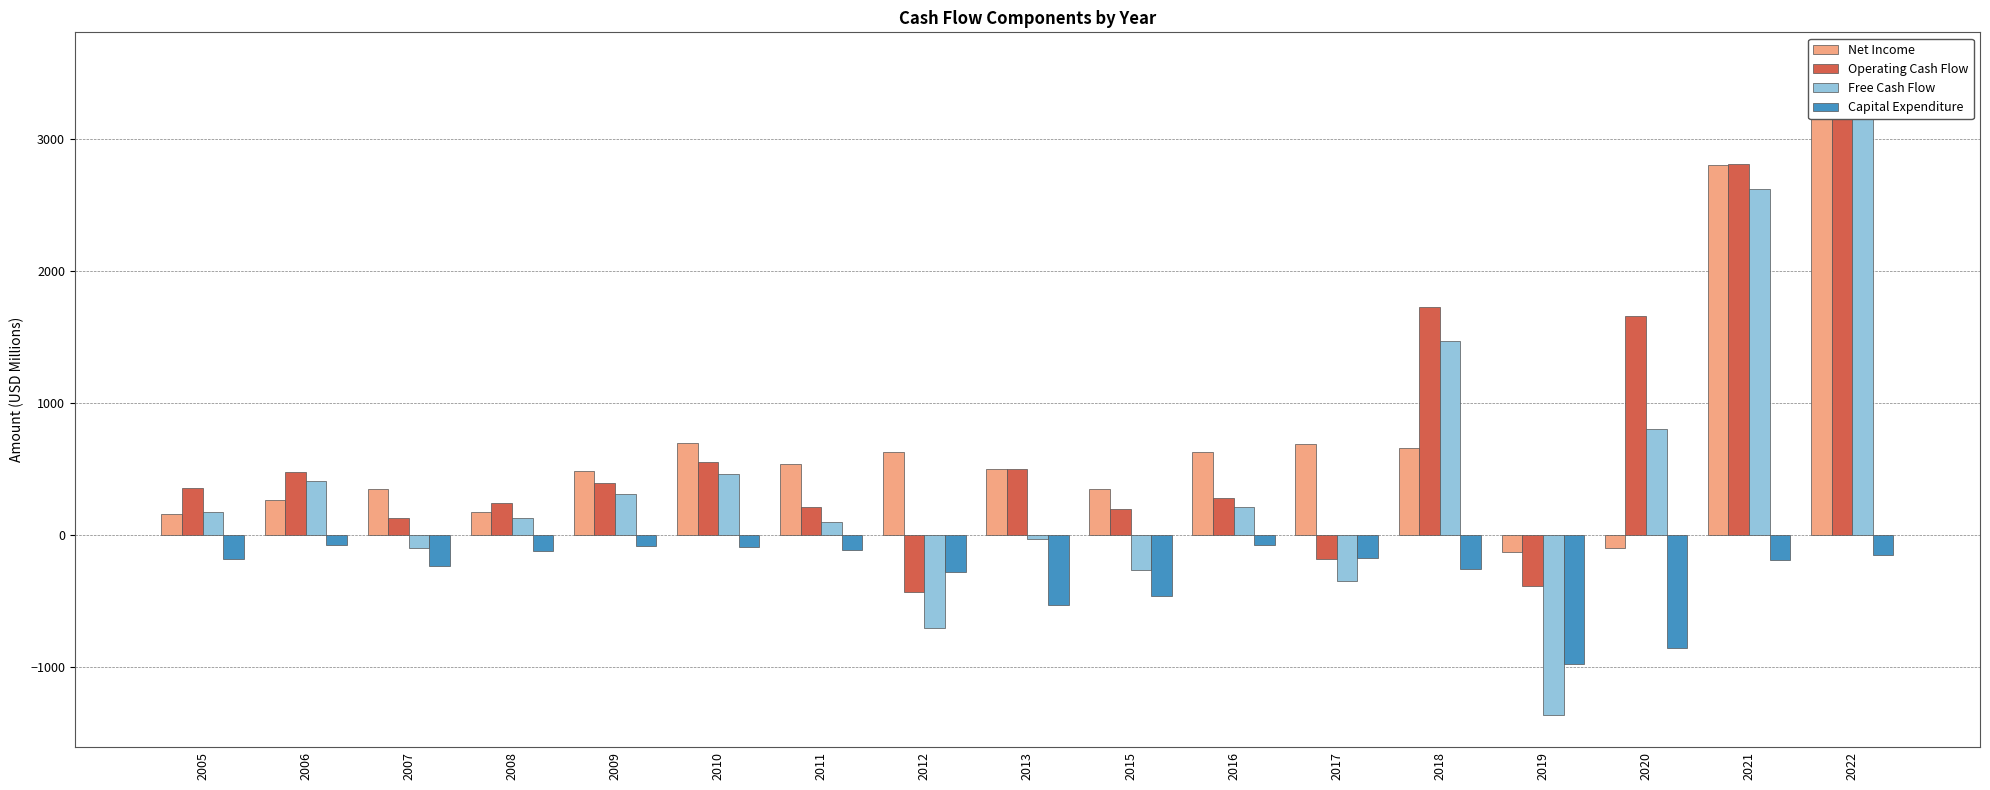

What is the value of the Net Income bar at the 7th from the left?

539.7